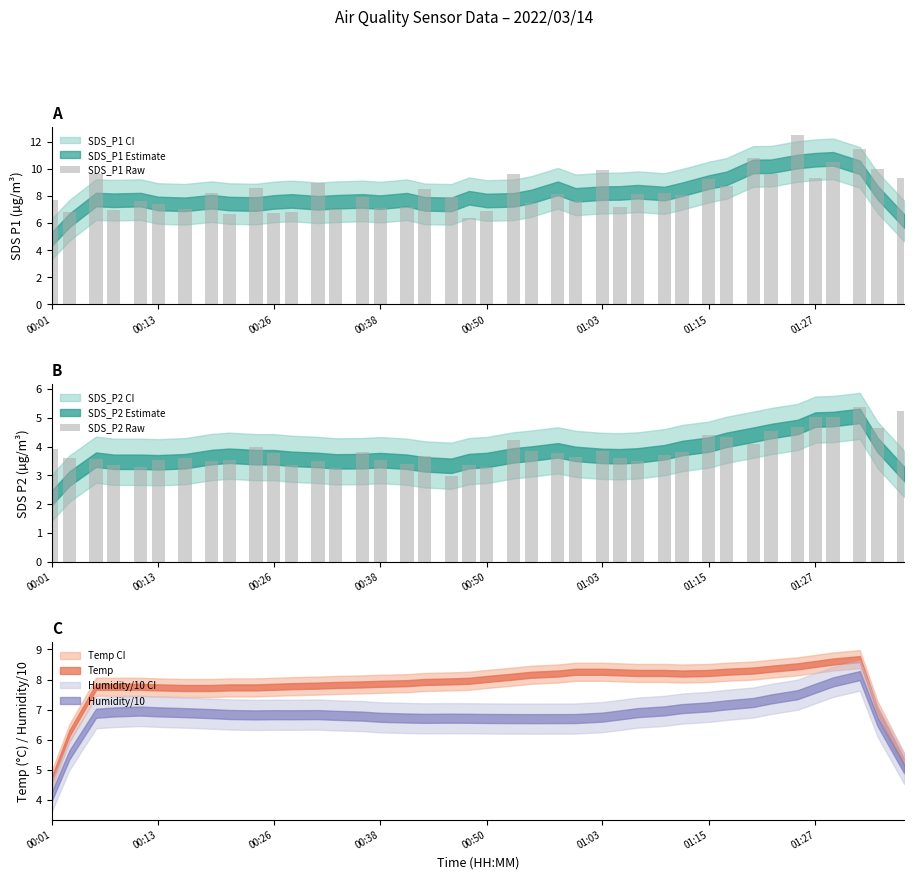

What is the sum of all SDS_P1 Raw values?

334.3